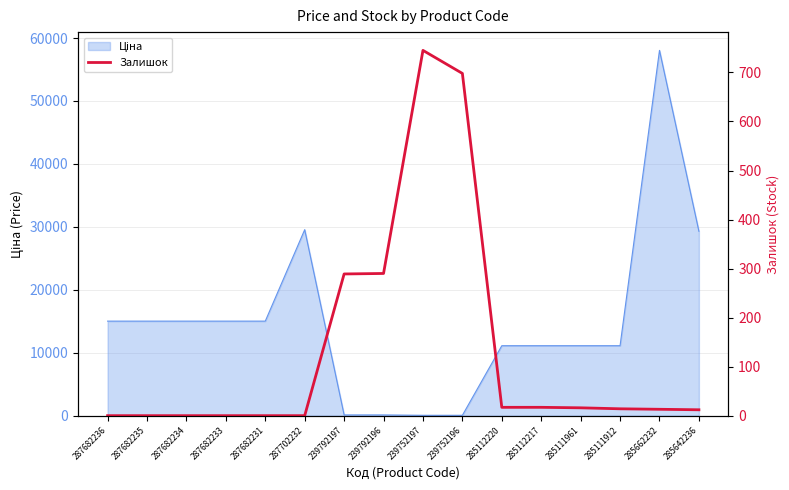

Reading right to left, transcribe all the data shown in this chart.

285642236=12	285662232=13	285111912=14	285111961=16	285112217=17	285112220=17	239752196=698	239752197=745	239792196=290	239792197=289	287702232=0	287682231=0	287682233=0	287682234=0	287682235=0	287682236=0